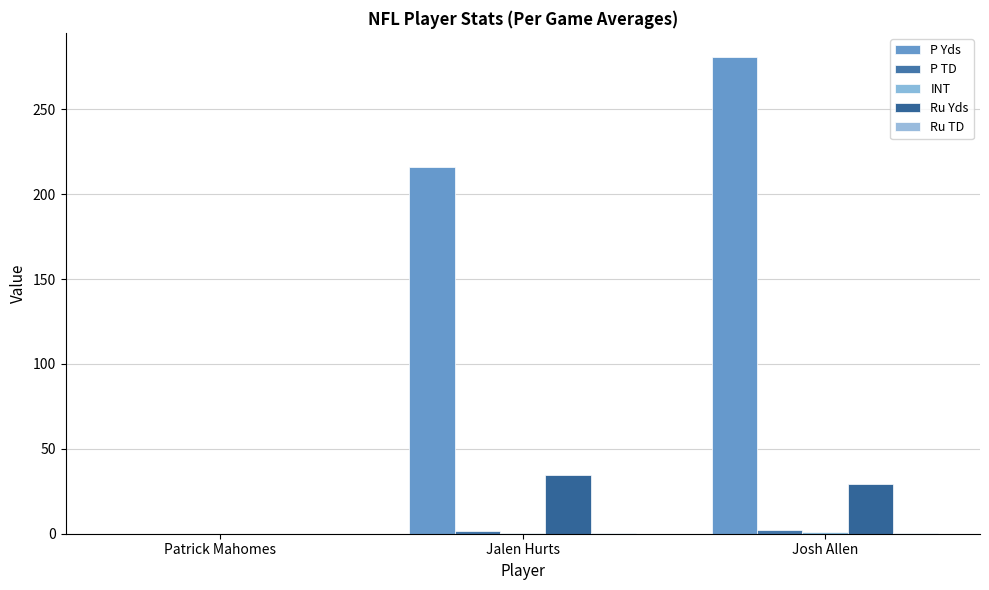

True or false: P Yds has a value of 281.0 at Josh Allen.

True